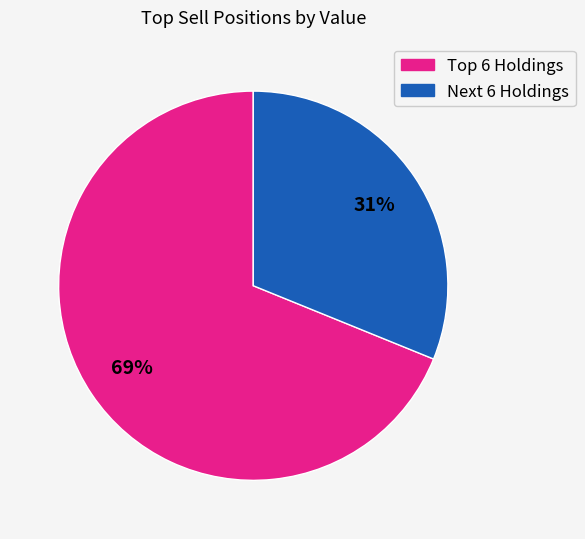

To the nearest percent, what is the difference between the largest and smallest slice percentages?

38%